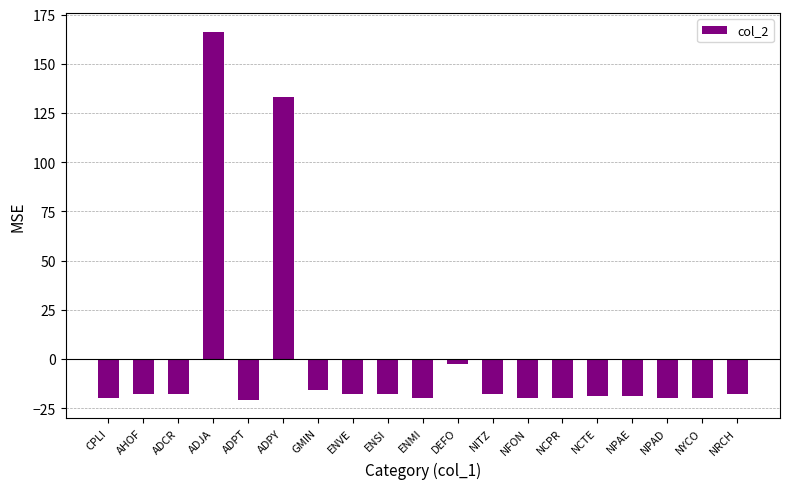

What is the greatest value displayed?

166.4